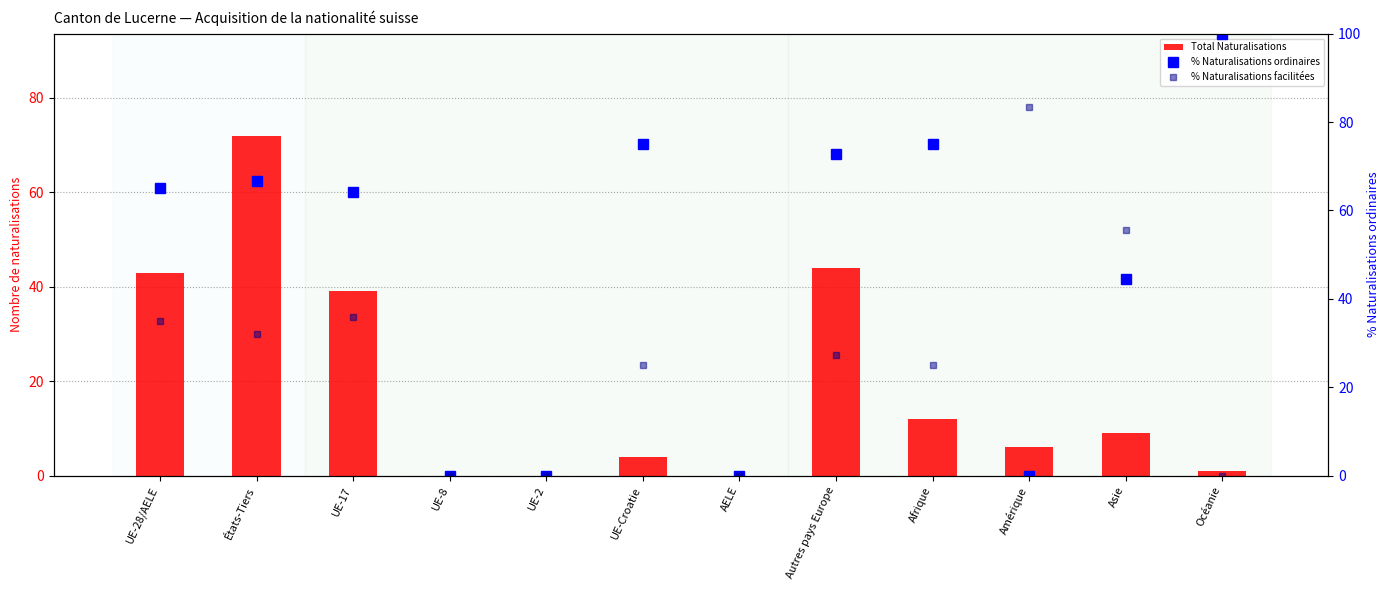

What is the difference between the maximum and minimum values in the % Naturalisations facilitées series?

83.3